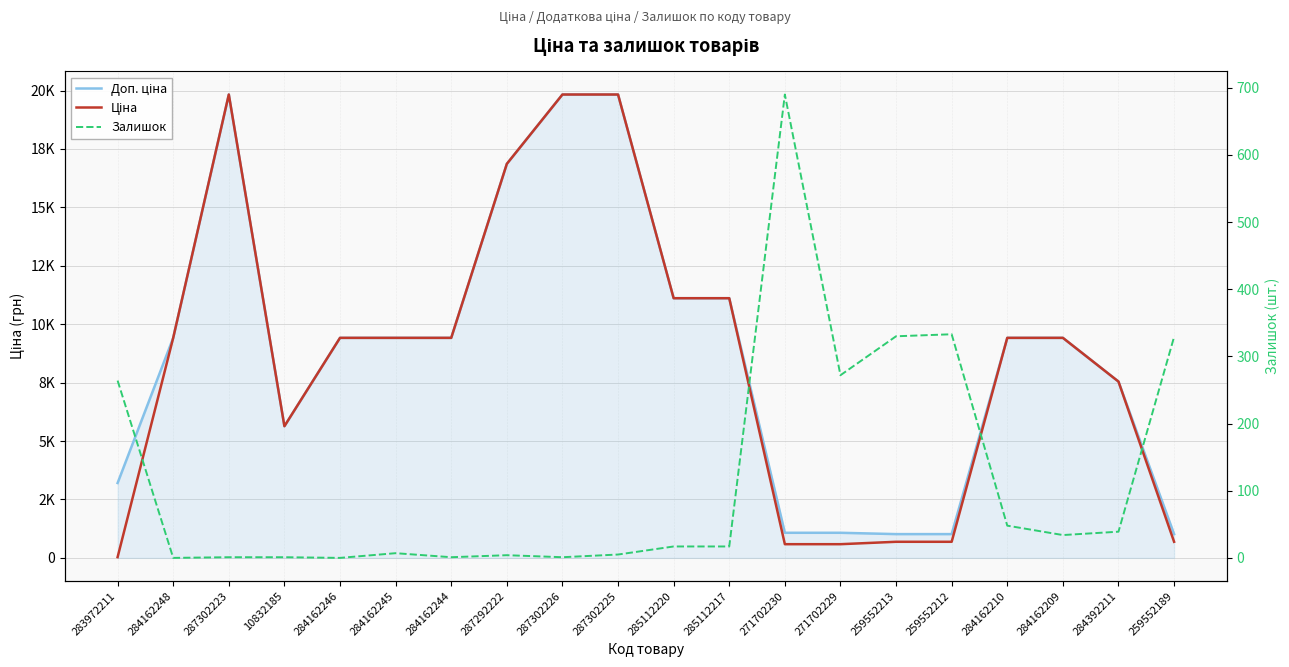

Where is the first local minimum for Доп. ціна?

10832185